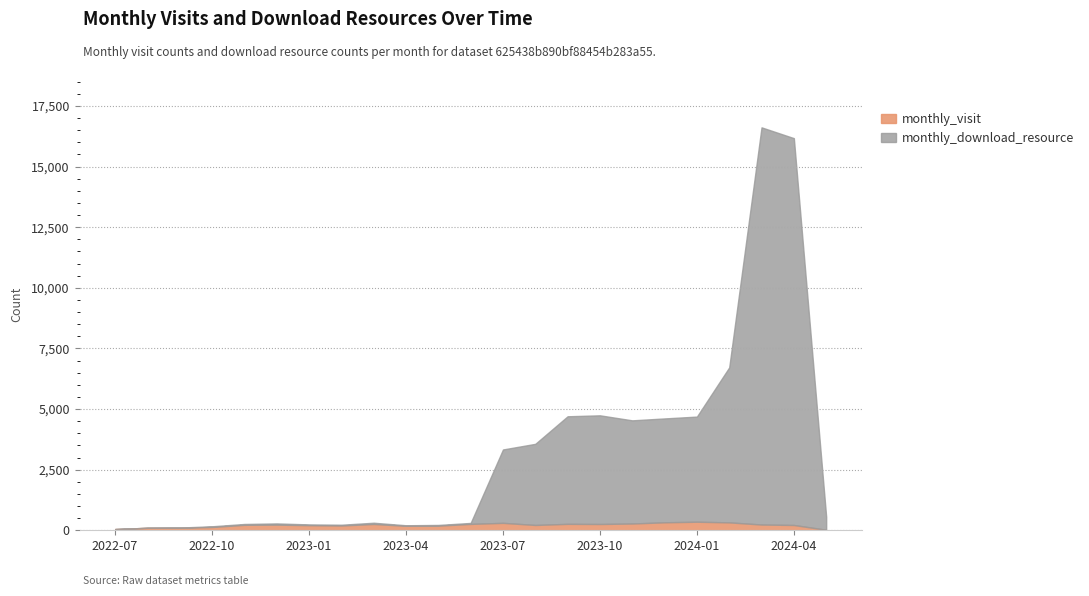

How many intersections are there between monthly_visit and monthly_download_resource?

1